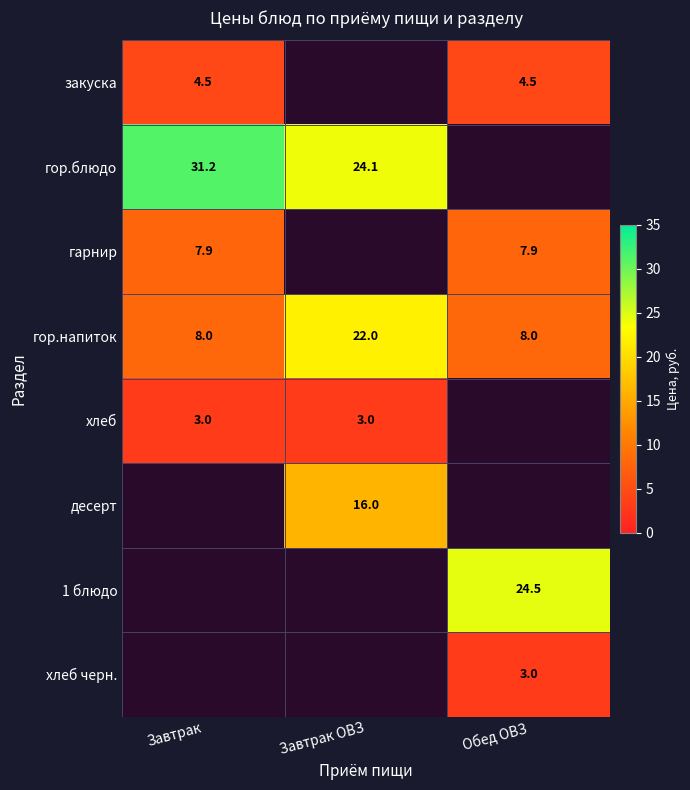

Is the value of хлеб черн. at Обед ОВЗ greater than the value of гарнир at Обед ОВЗ?

No